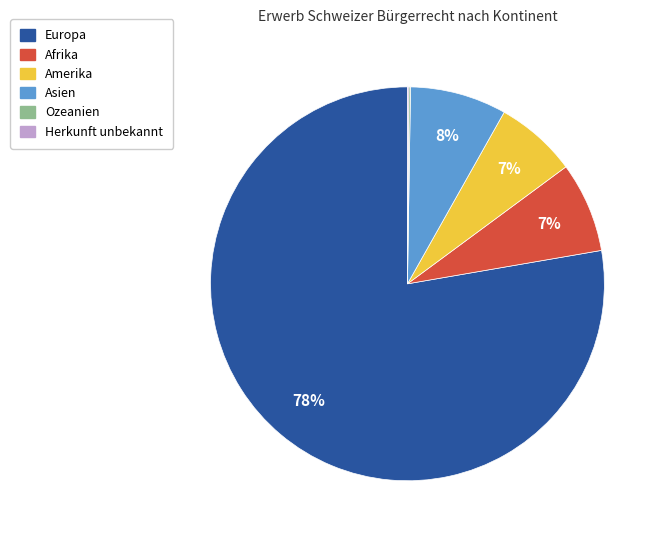

Is there any slice that represents more than half of the pie?

Yes